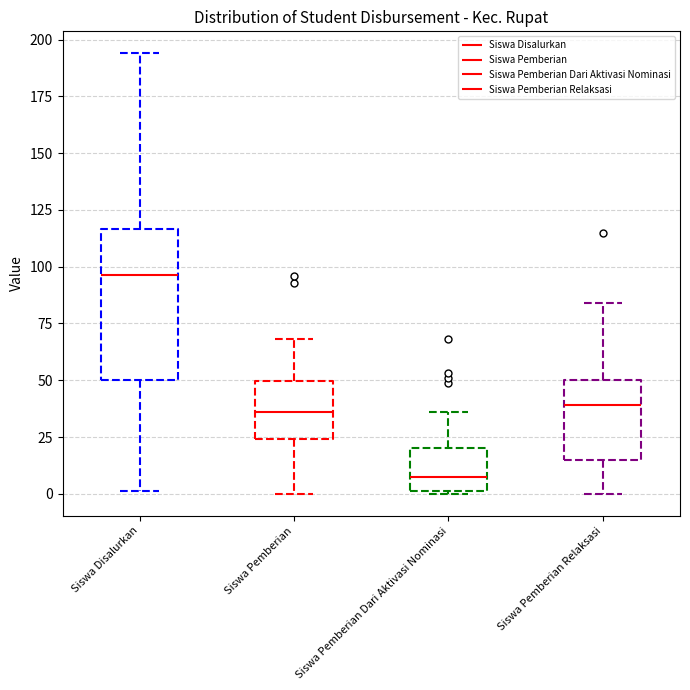

Which box has the highest median line?

Siswa Disalurkan